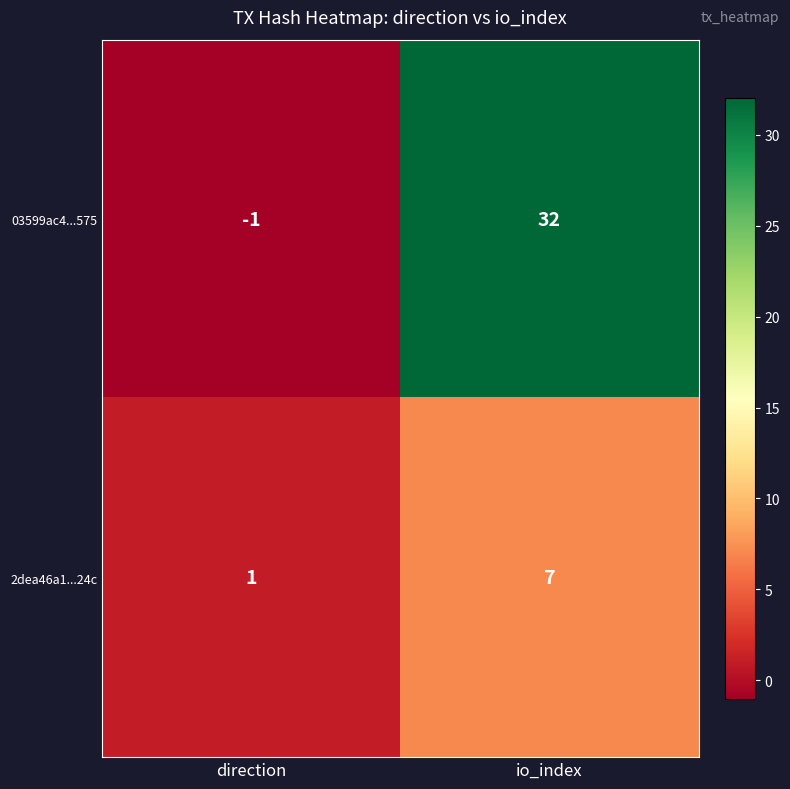

What is the sum of the 03599ac4...575 values at direction and io_index?

31